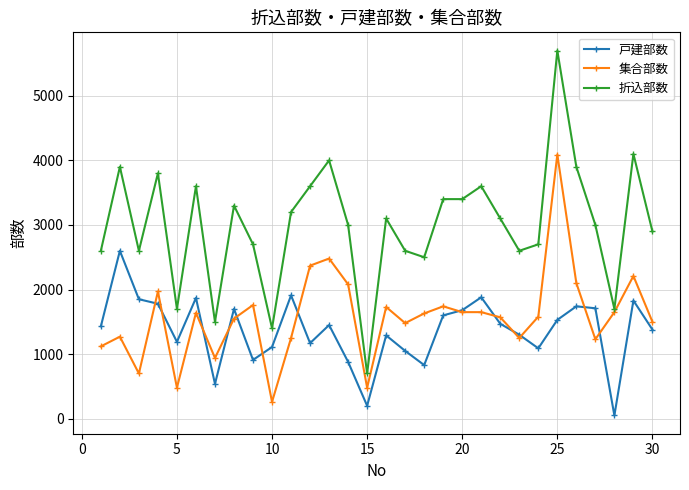

What is the minimum value shown in the chart?

50